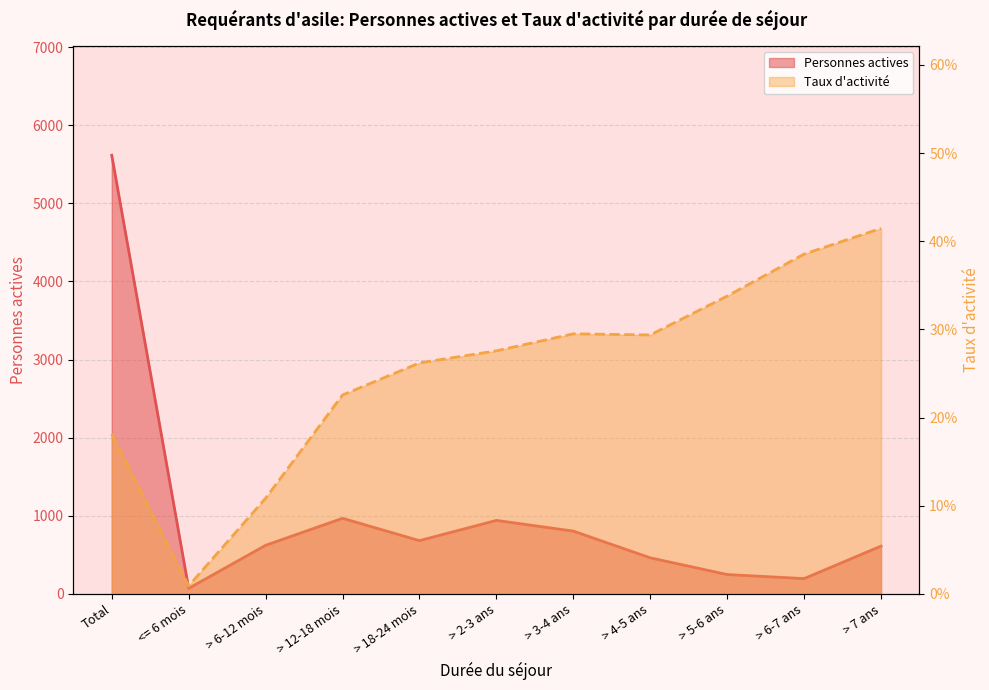

Which series has the largest total across all categories?

Personnes actives